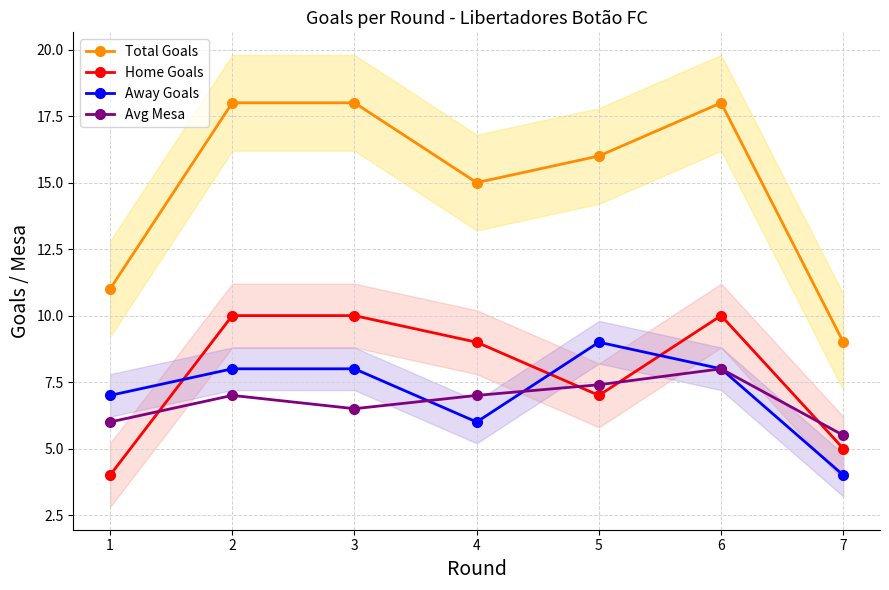

Where is the first local minimum for Total Goals?

4